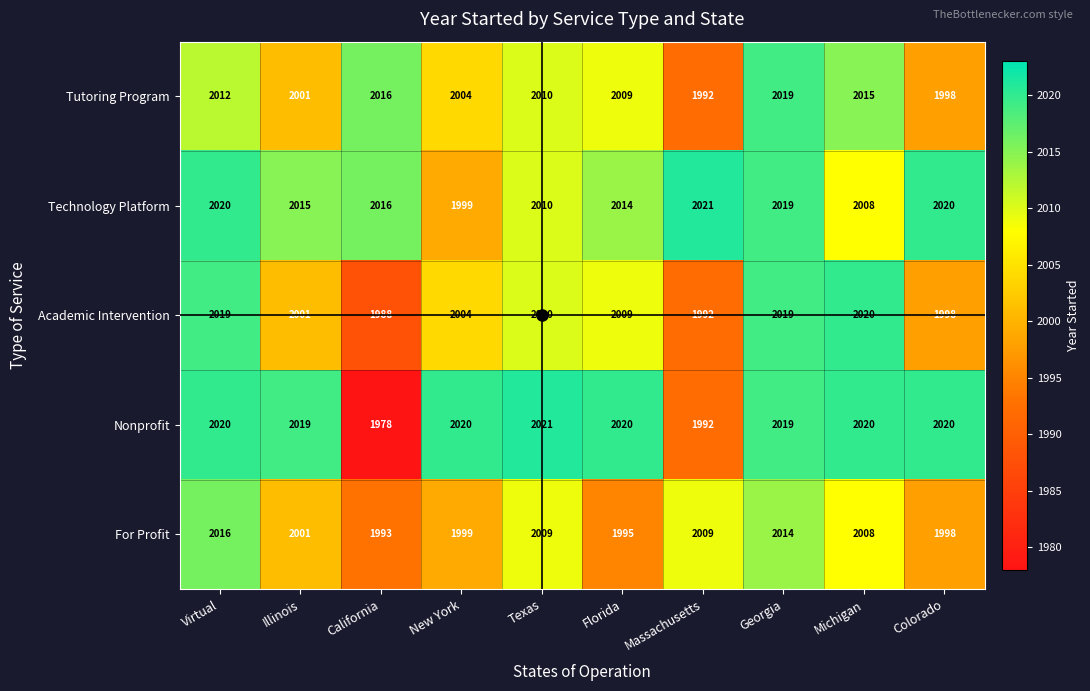

Between Virtual and Michigan, which series saw the biggest shift?

Technology Platform